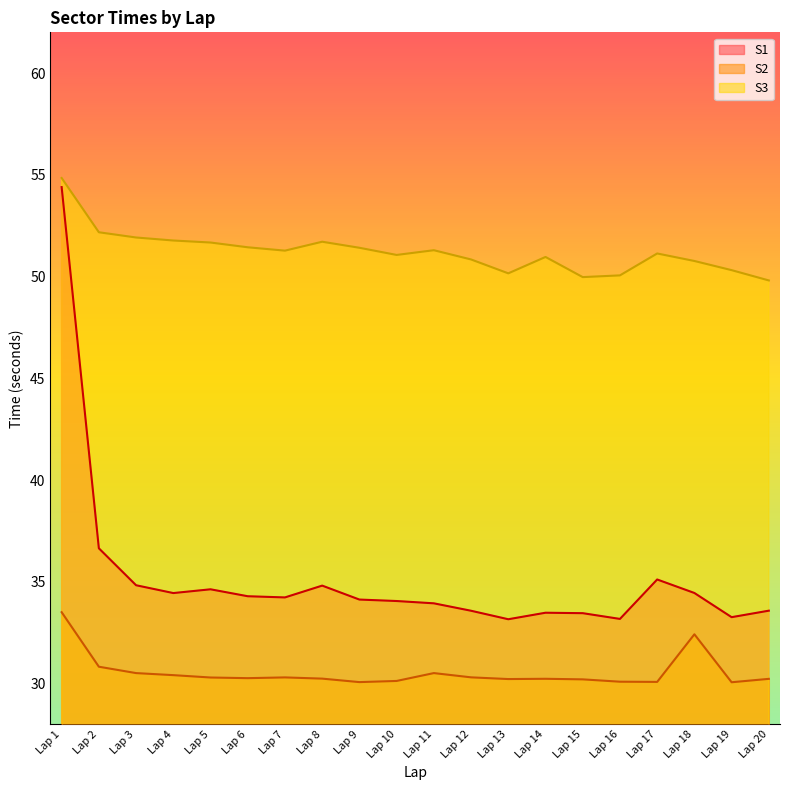

True or false: S1 has a value of 50.5 at Lap 4.

False